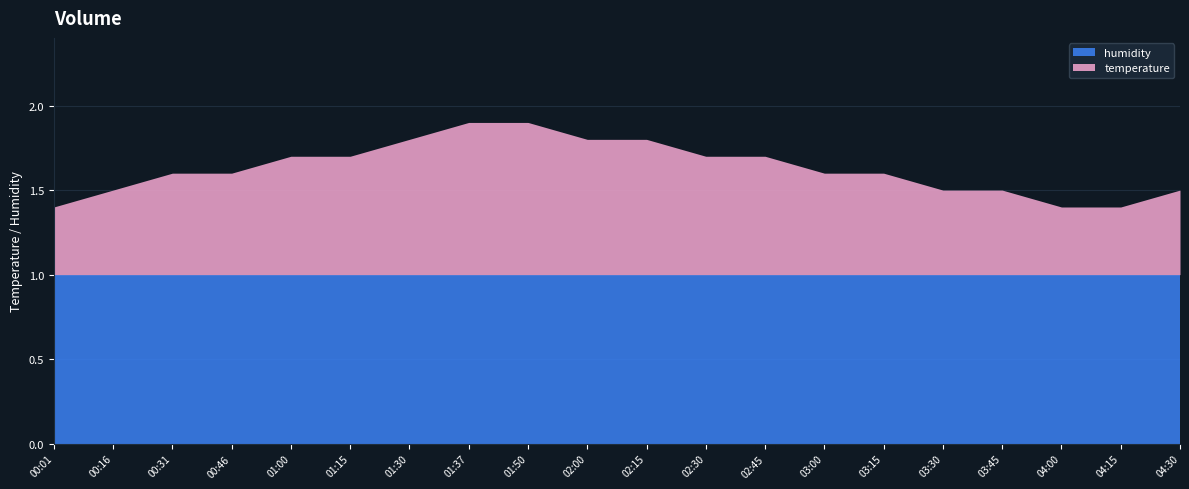

Is the value of humidity at 09:00 greater than the value of temperature at 09:00?

No